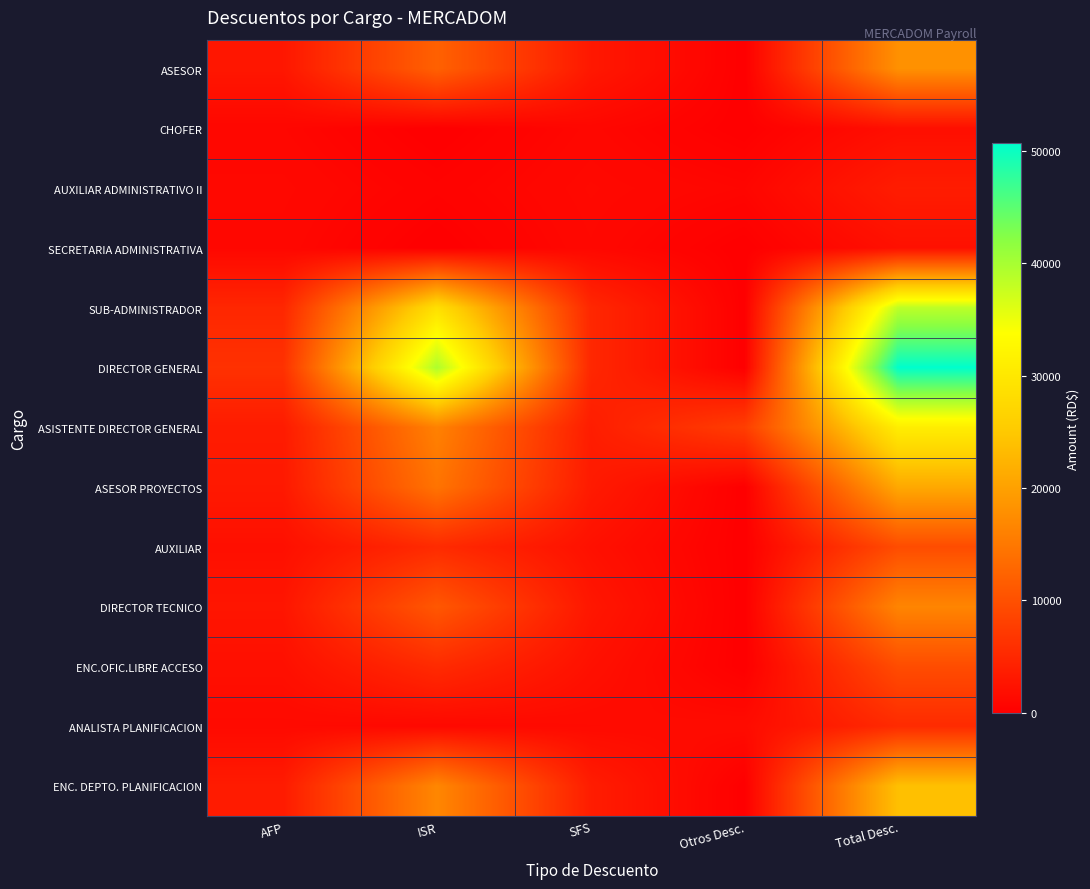

Which series changed the most between AFP and Otros Desc.?

DIRECTOR GENERAL